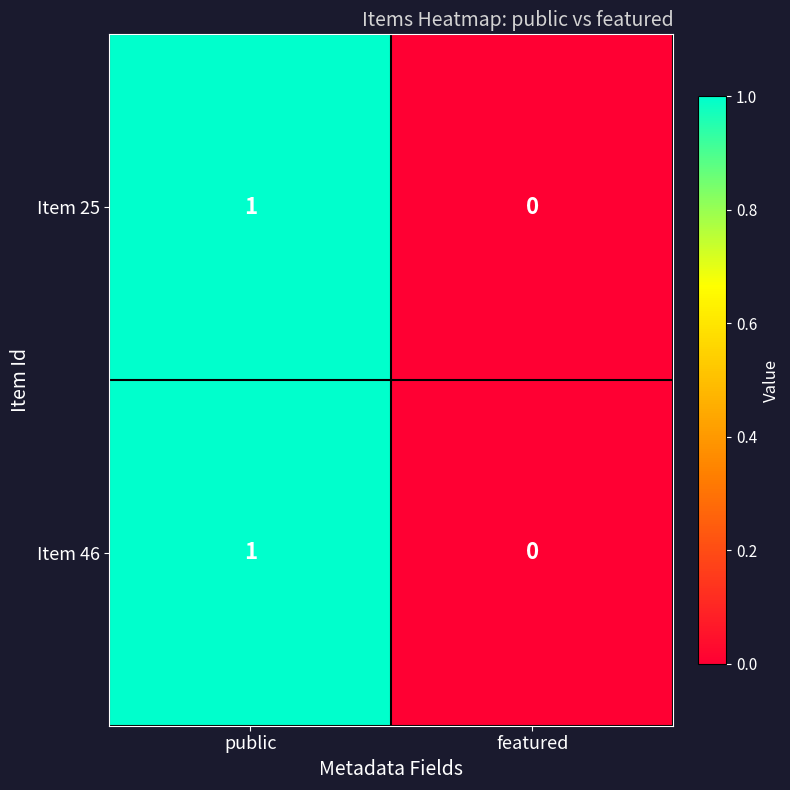

At which label is Item 25 closest to 0?

featured